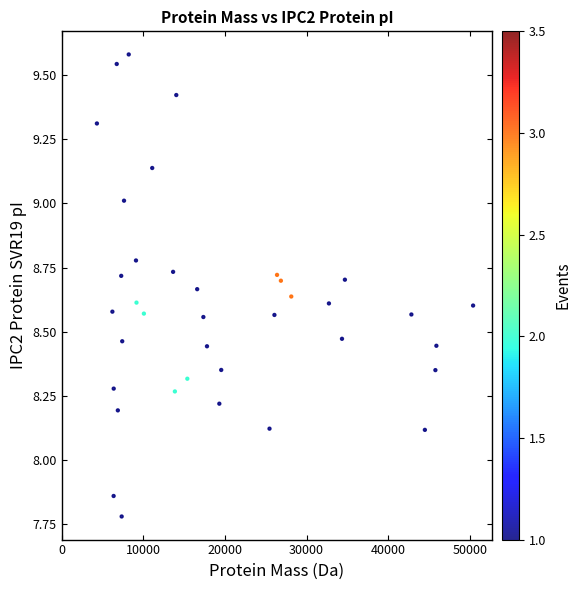

What is the range of Y values (max minus min)?

1.8